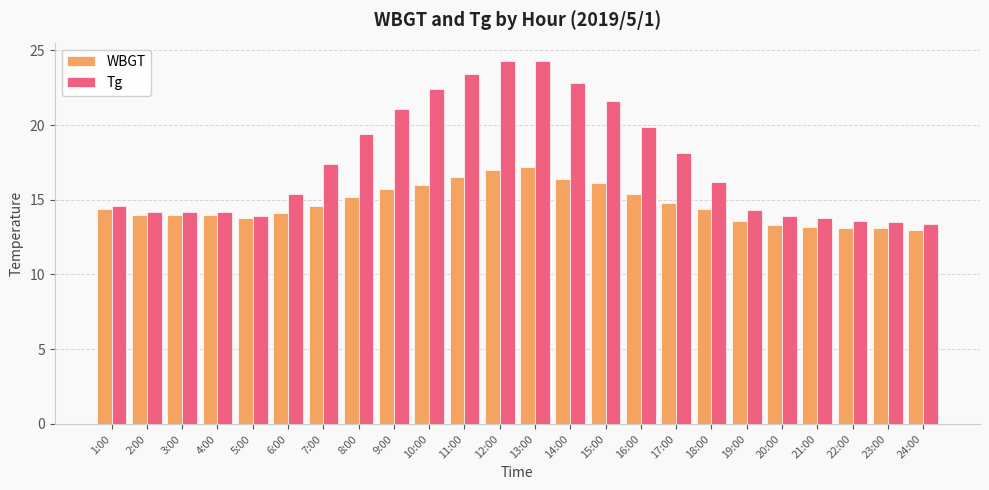

At which label is Tg closest to 18?

17:00